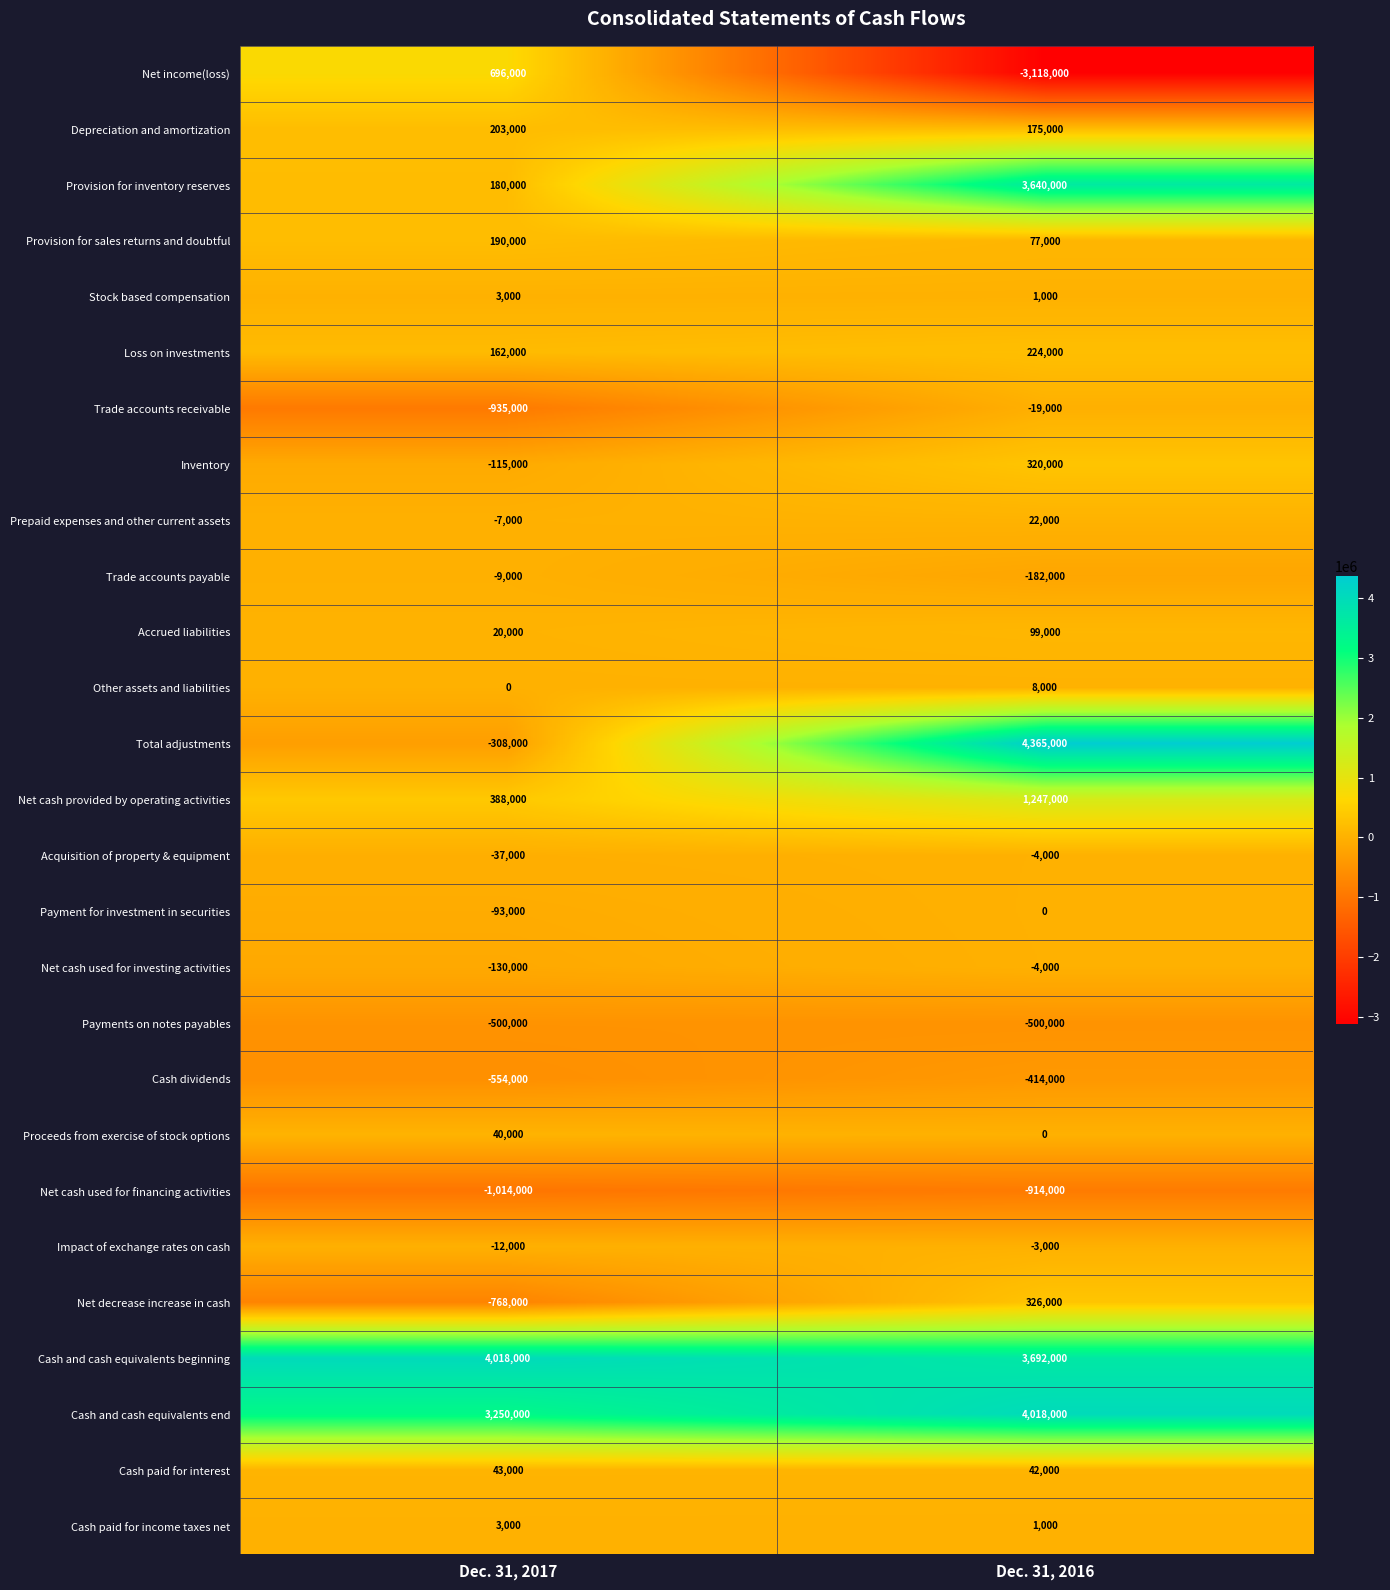

True or false: Proceeds from exercise of stock options has a value of 18508 at Dec. 31, 2016.

False